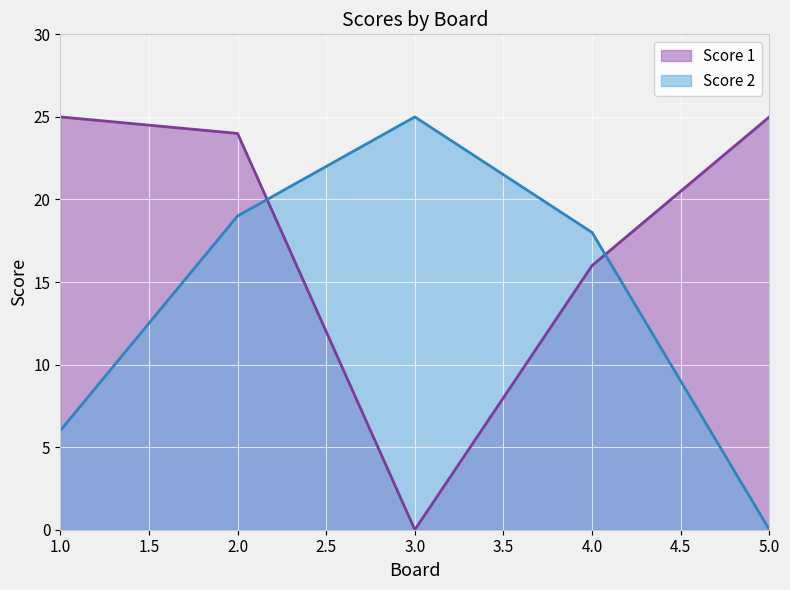

The Score 1 series shows 25 at 5.0. True or false?

True